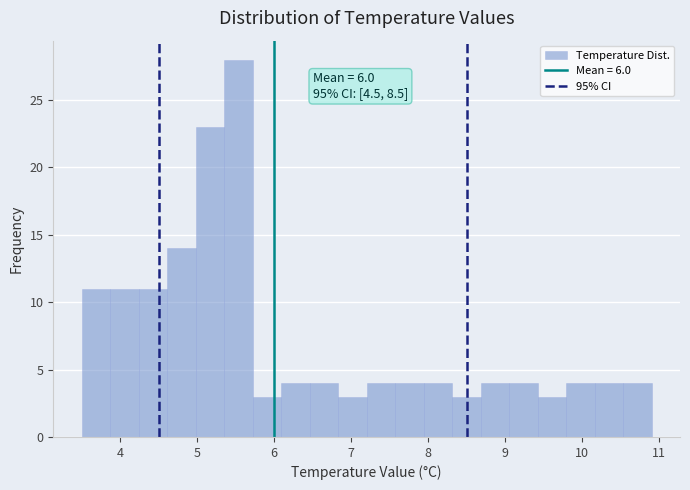

Around what value on the x-axis is the tallest bar? Give the approximate position of its centre, as read against the axis.

5.5